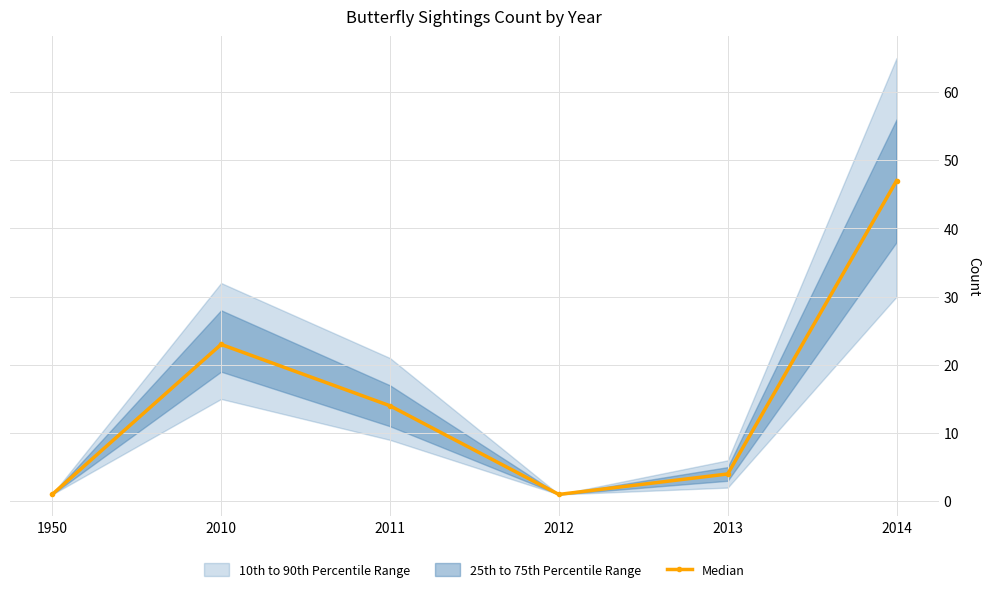

Which category has the highest value across all series?

2014